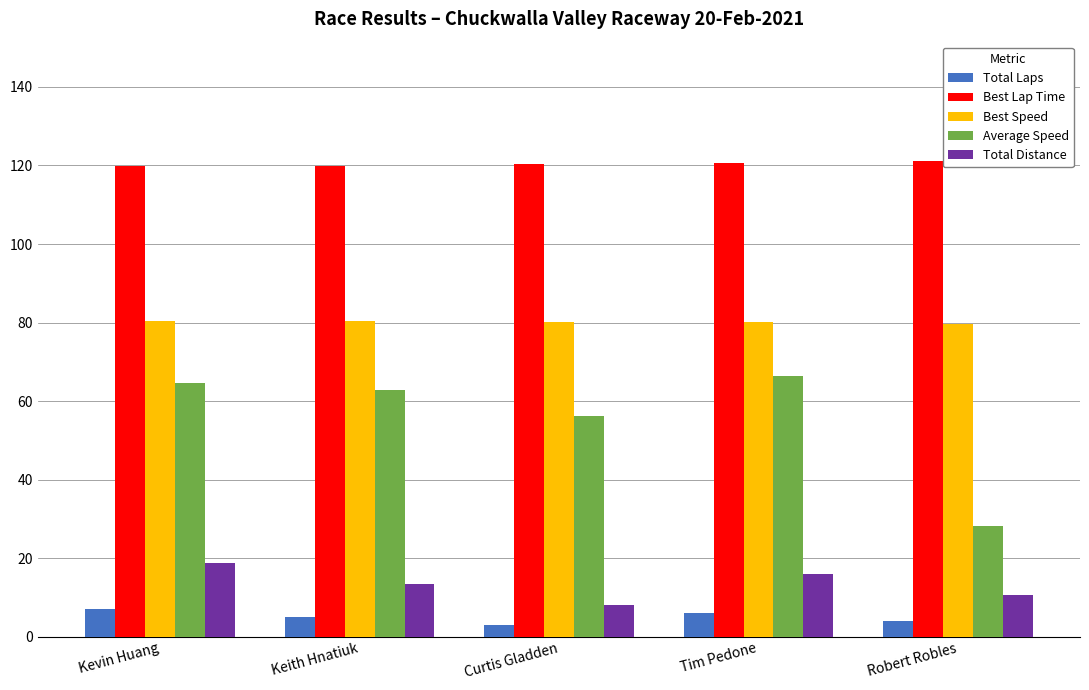

What is the sum of all Total Laps values?

25.0